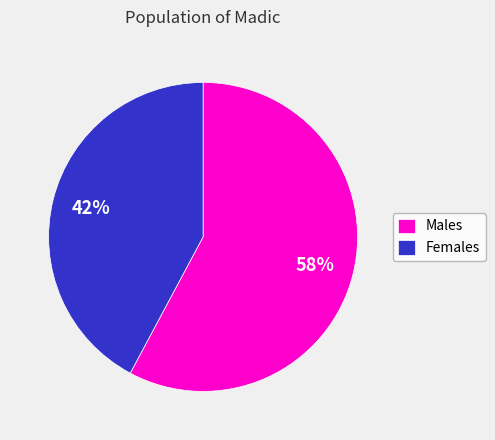

What percentage is the Males slice, to the nearest percent?

58%